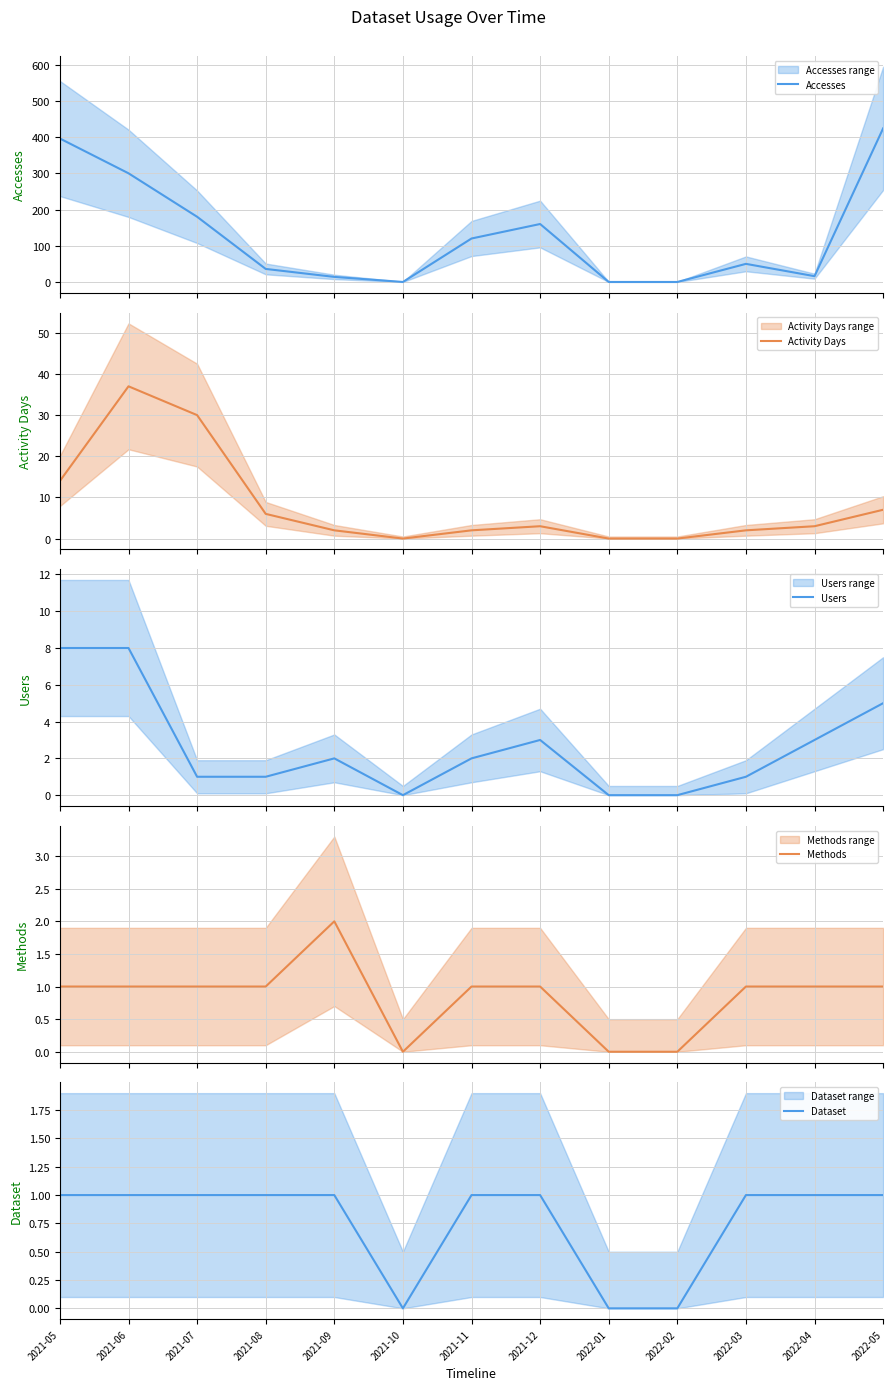

Where is Methods nearest to the value 1?

2021-05